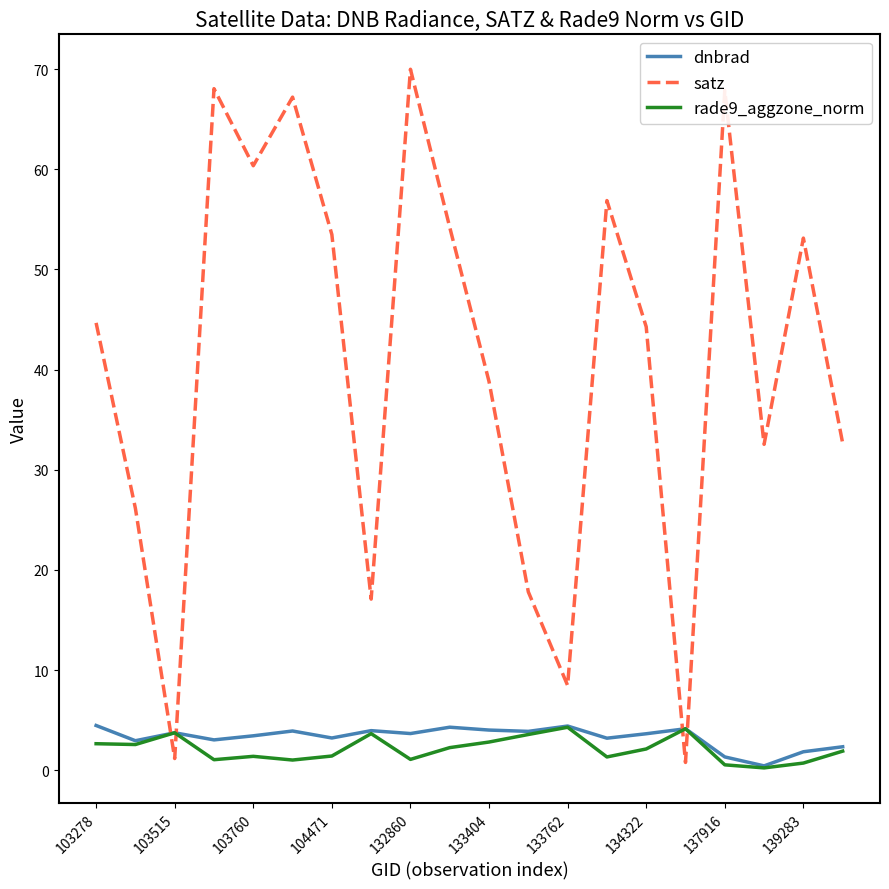

What is the maximum value shown in the chart?

70.0